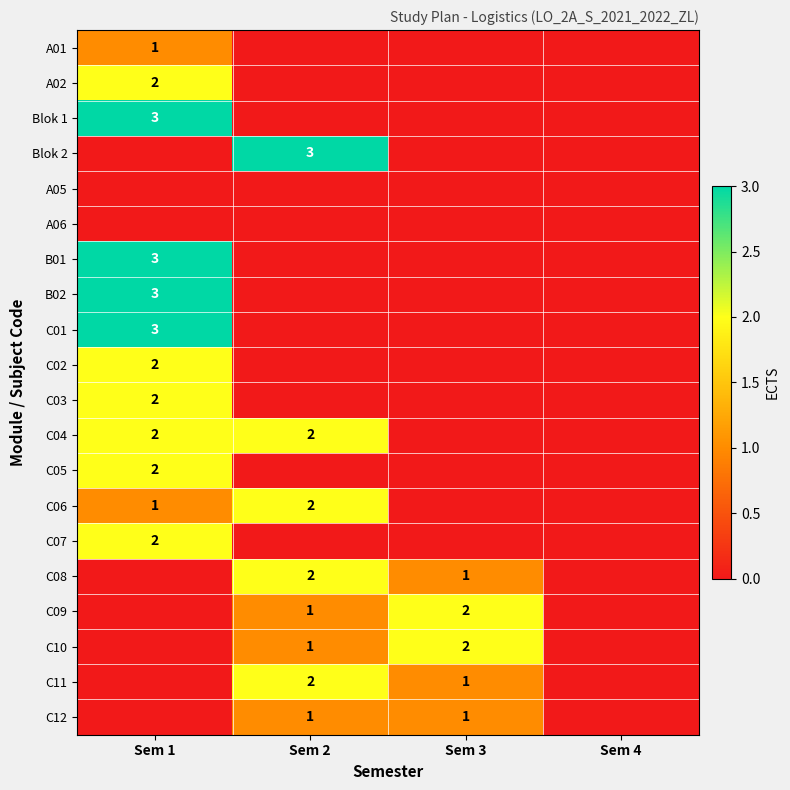

The value of C02 at Sem 1 is 2. True or false?

True